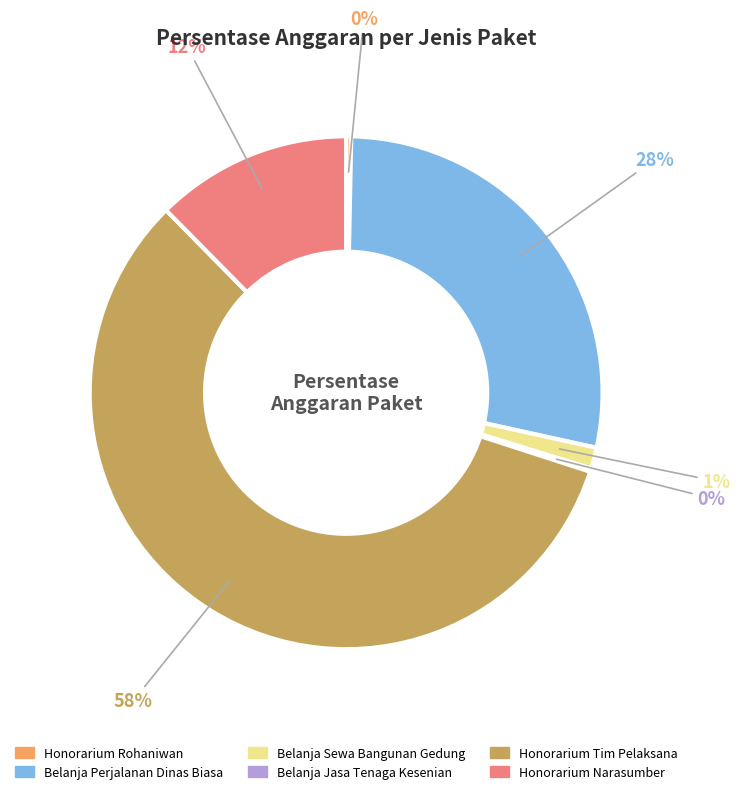

Is there any slice that represents more than half of the pie?

Yes